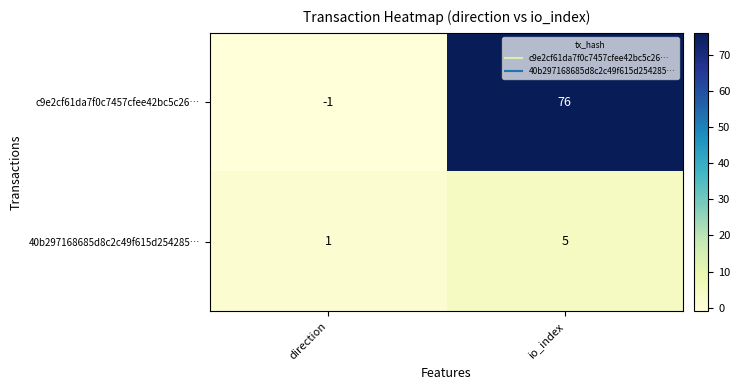

Reading left to right, transcribe all the data shown in this chart.

c9e2cf61da7f0c7457cfee42bc5c26…: -1	76
40b297168685d8c2c49f615d254285…: 1	5